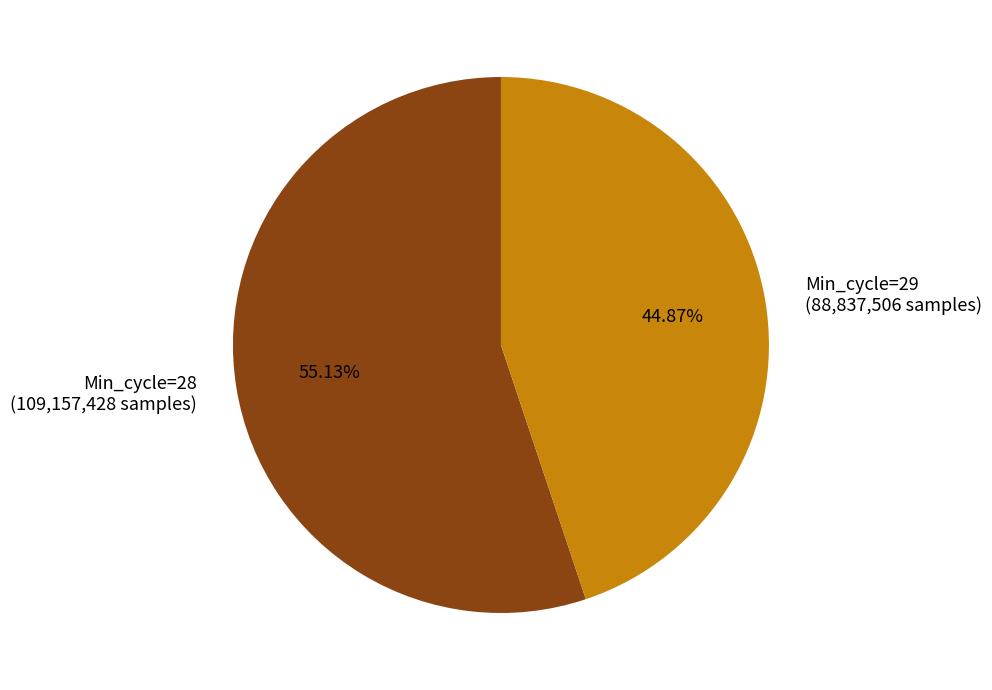

Which category has the smallest portion of the pie?

Min_cycle=29